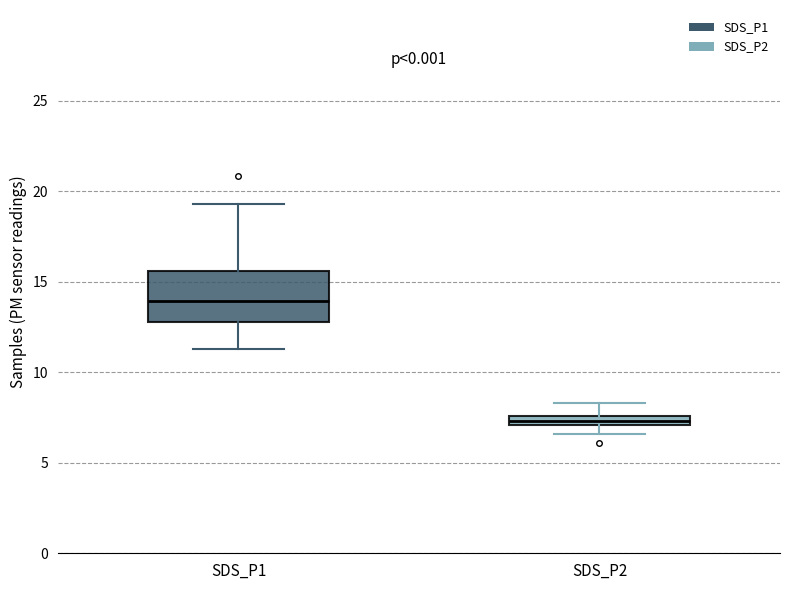

Where is the upper edge of the box for SDS_P2 on the y-axis? The values are not printed on the chart, so give them approximately, as read against the axis.

7.5